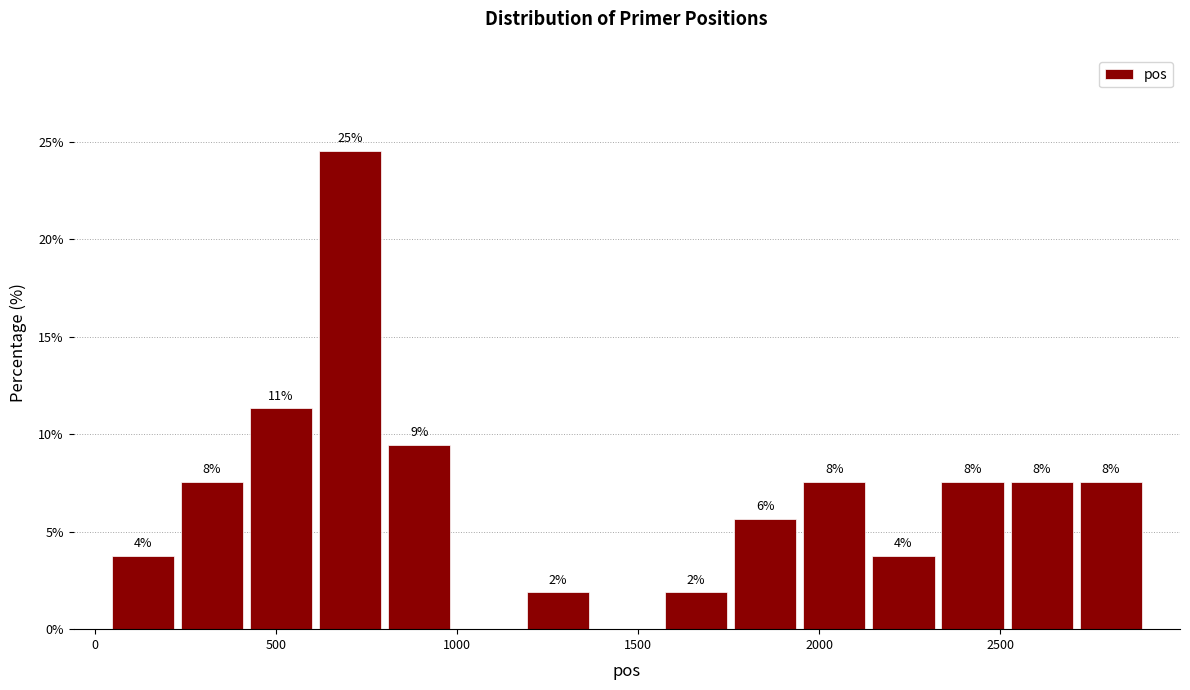

Around what value on the x-axis is the tallest bar? Give the approximate position of its centre, as read against the axis.

700